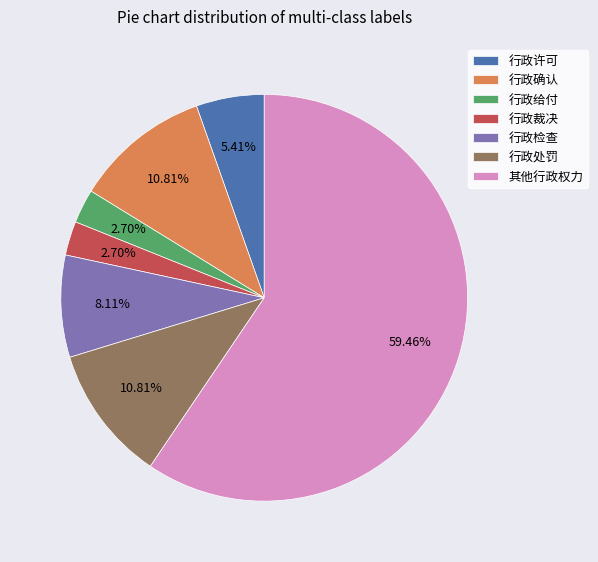

Do 行政检查 and 行政许可 together represent more than half of the pie?

No